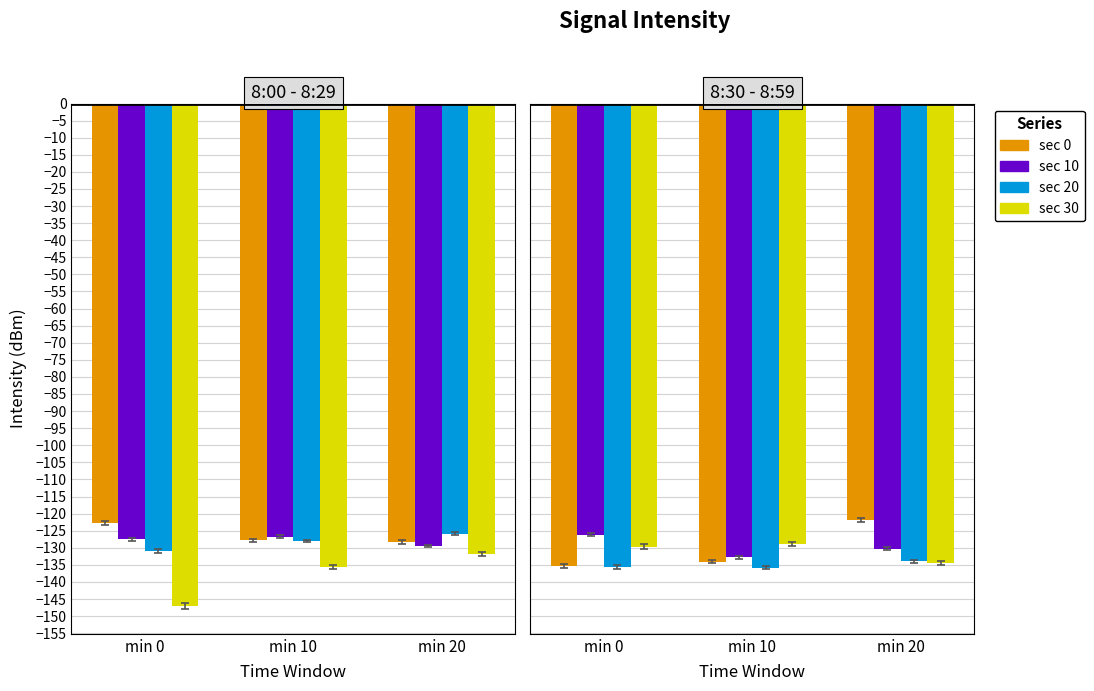

What is the value of the sec 0 bar at the 1st from the left?

-135.4